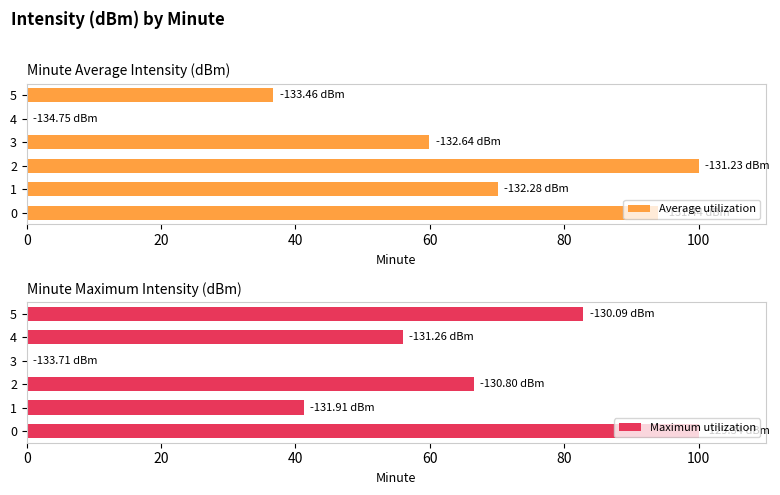

Is it true that Average utilization equals 59.8 at 3?

True